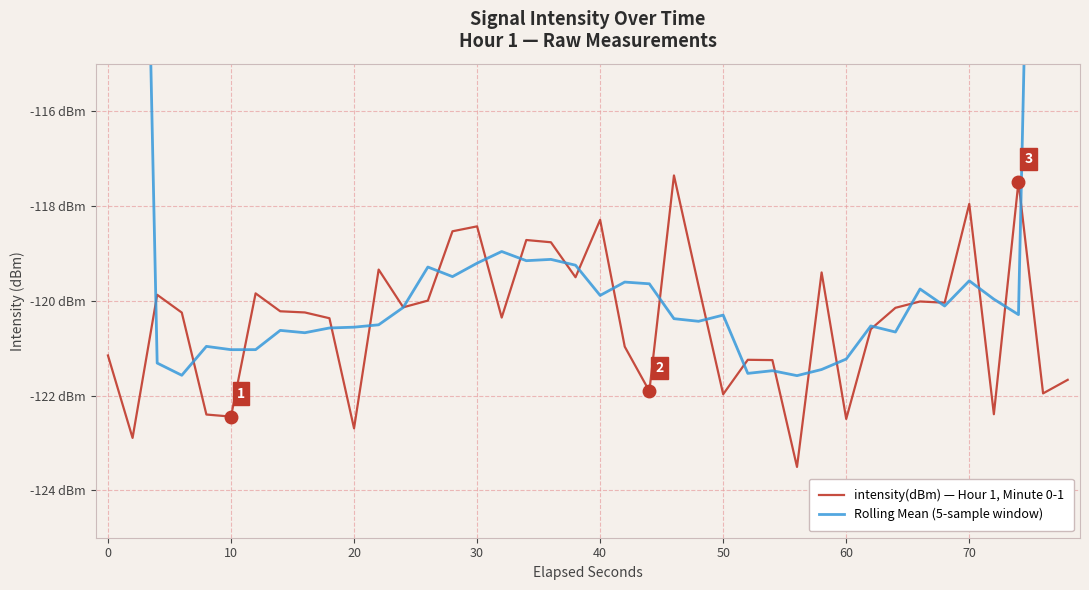

Is it true that intensity(dBm) — Hour 1, Minute 0-1 equals -190.6 at 38?

False